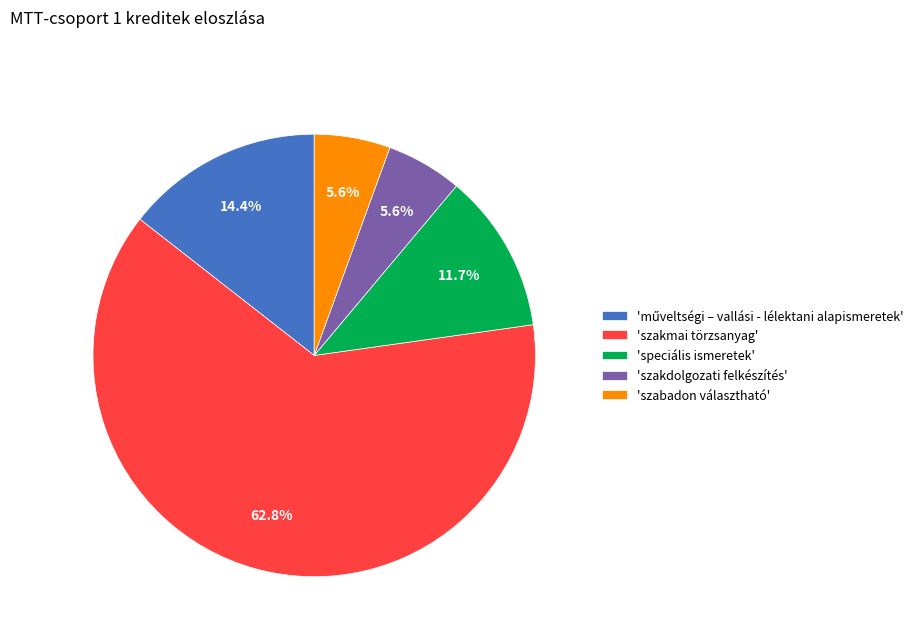

What percentage do 'szabadon választható' and 'szakmai törzsanyag' together represent?

68.3%